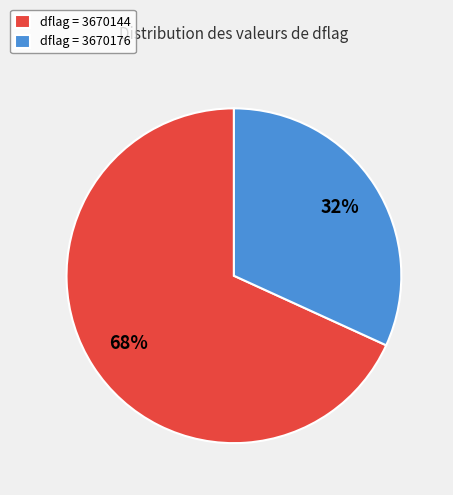

How many segments does this pie chart have?

2